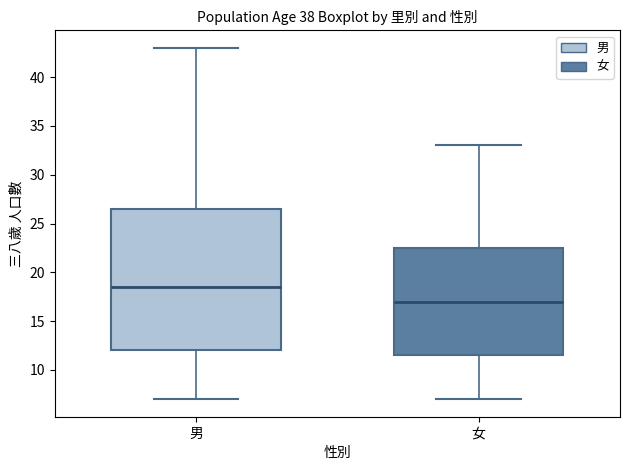

Which box's median line is the lowest?

女